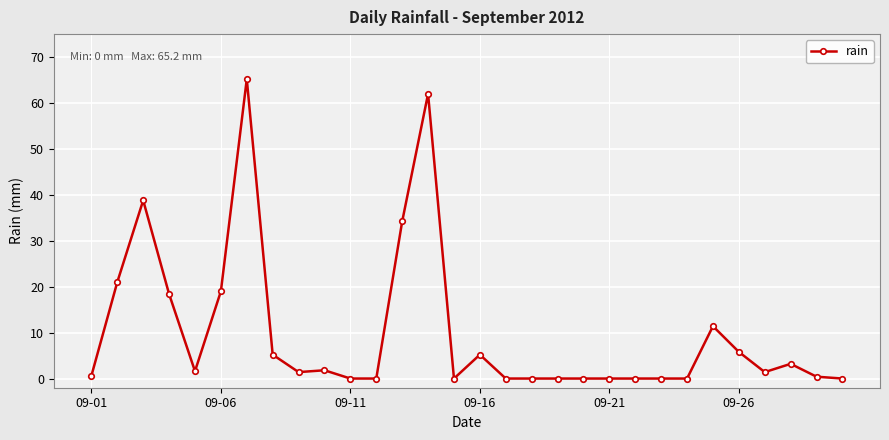

What is the greatest value displayed?

65.2